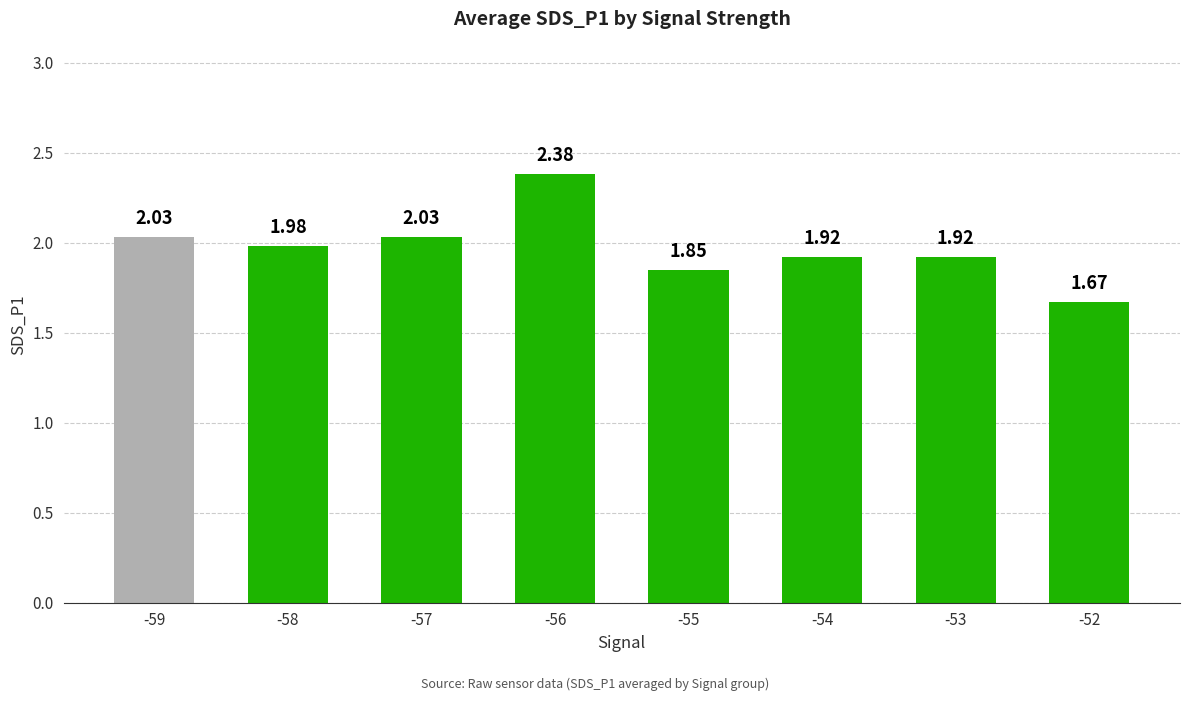

What is the difference between the maximum and second lowest values?

0.5